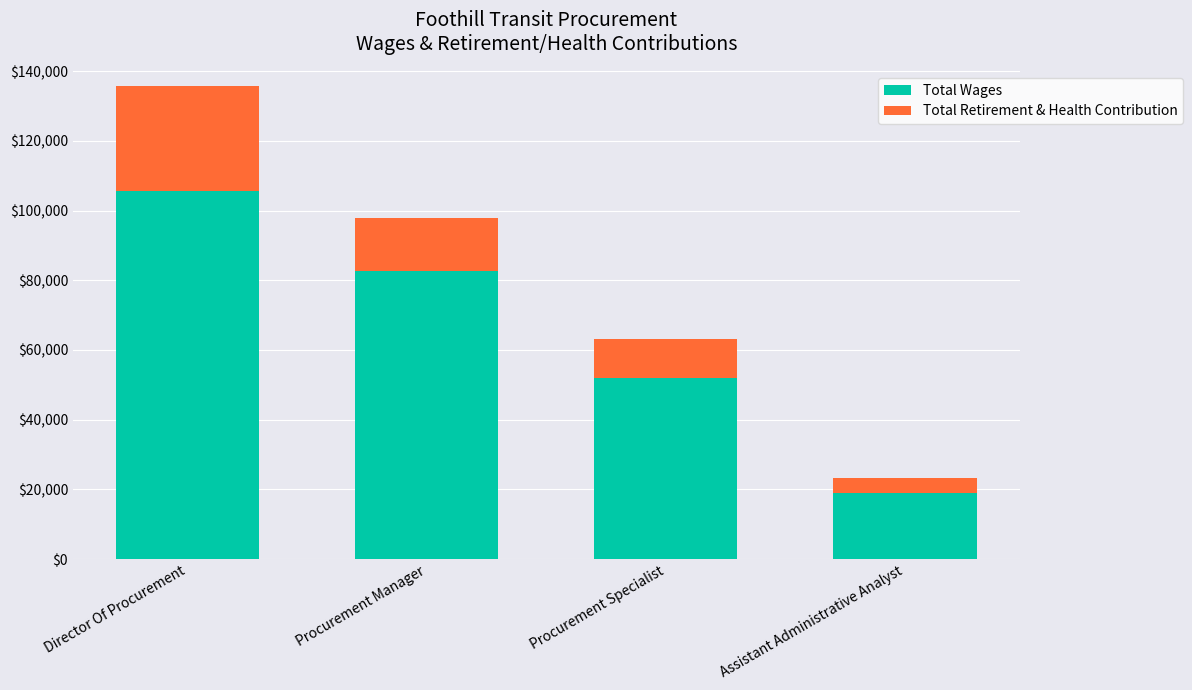

The Total Wages series shows 109500 at Procurement Manager. True or false?

False